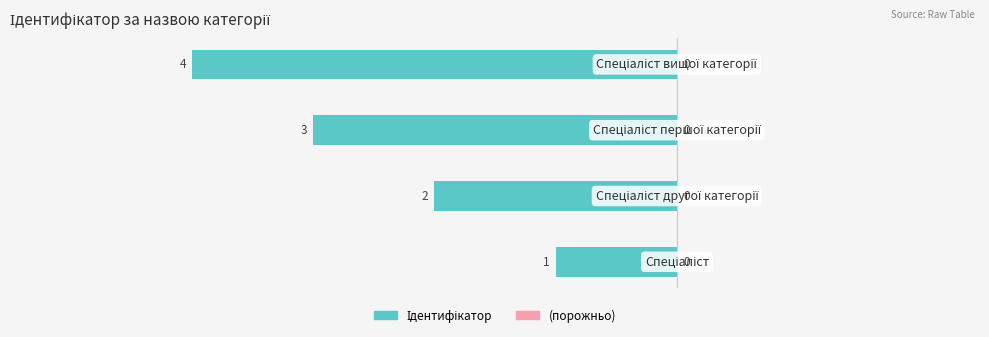

Are the bars grouped side by side (vs. stacked)?

No